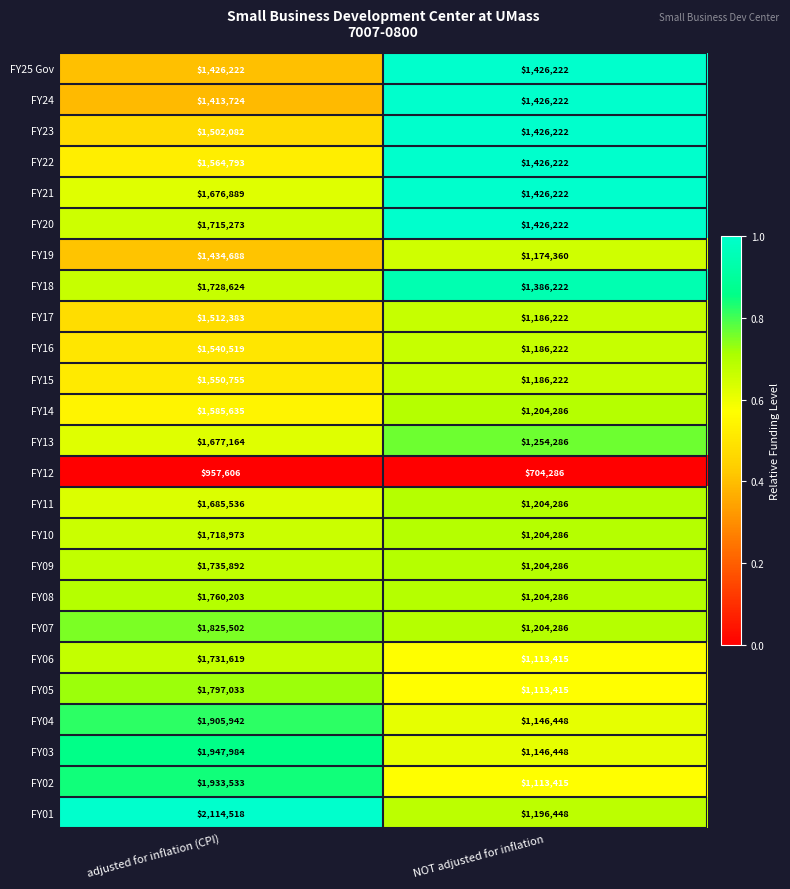

Rank the categories by FY14 value from highest to lowest.

adjusted for inflation (CPI), NOT adjusted for inflation